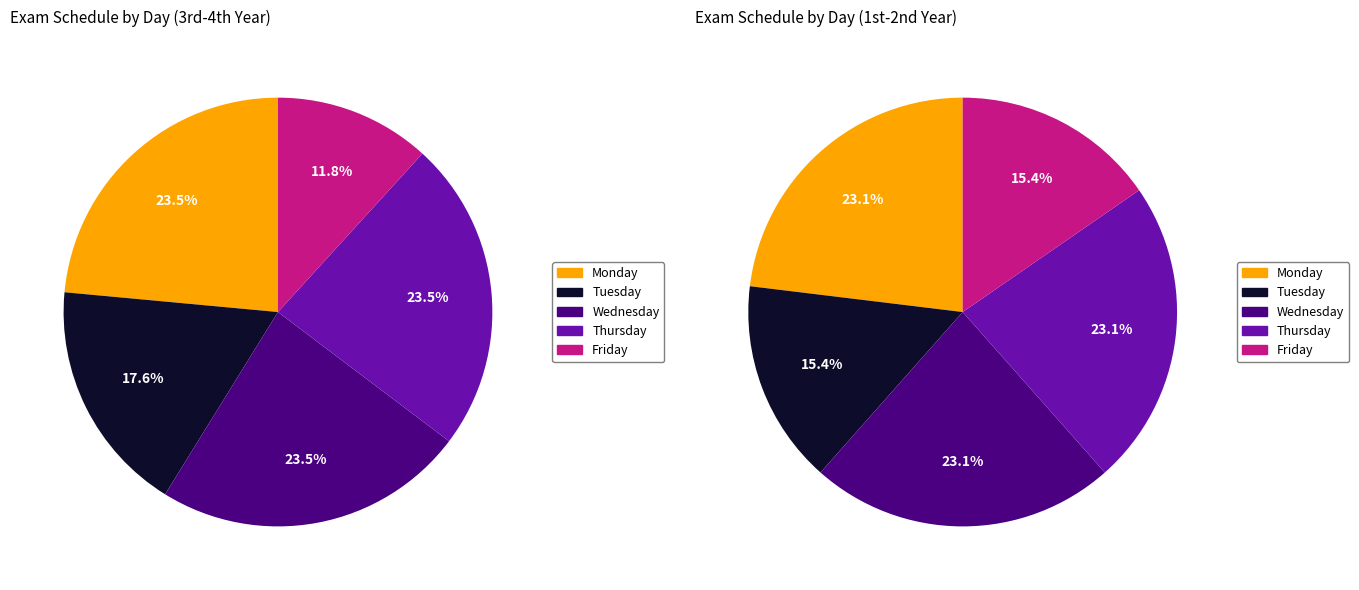

Rank the categories by value from lowest to highest.

Friday, Tuesday, Monday, Wednesday, Thursday